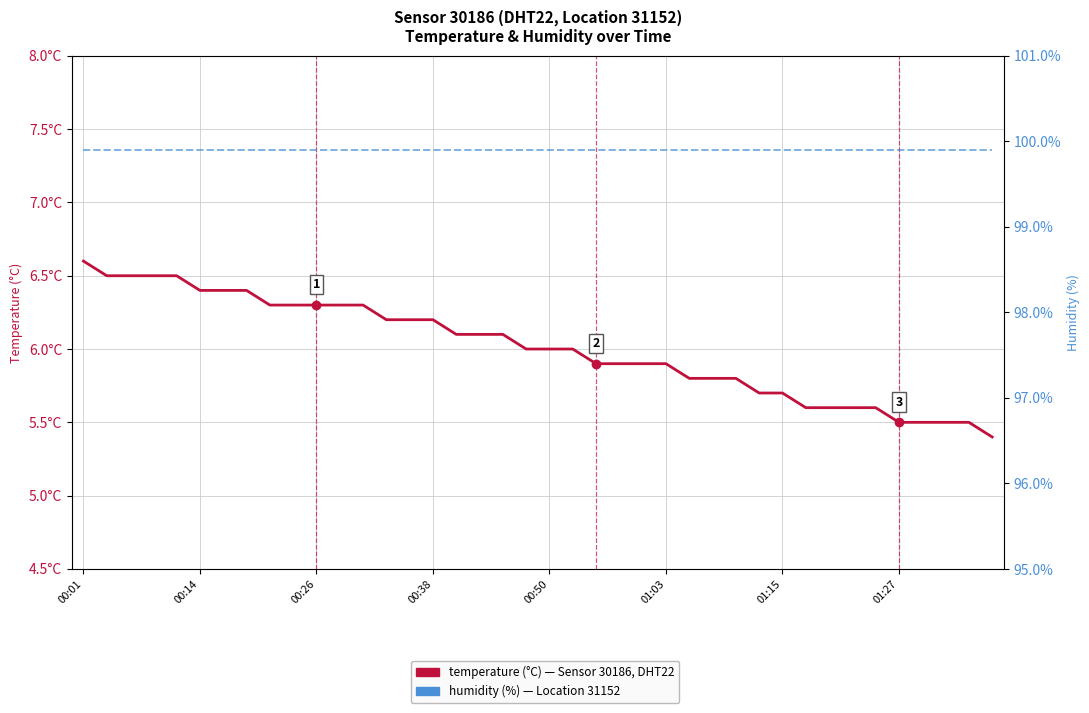

At which category does the chart reach its minimum across all series?

39